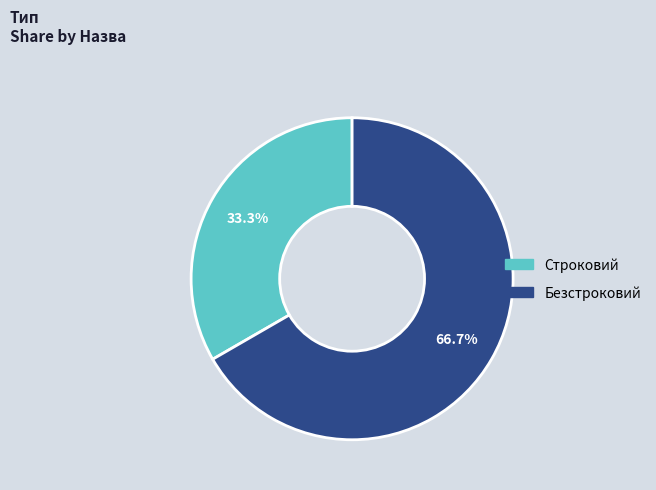

To the nearest percent, what is the combined percentage of Строковий and Безстроковий?

100%